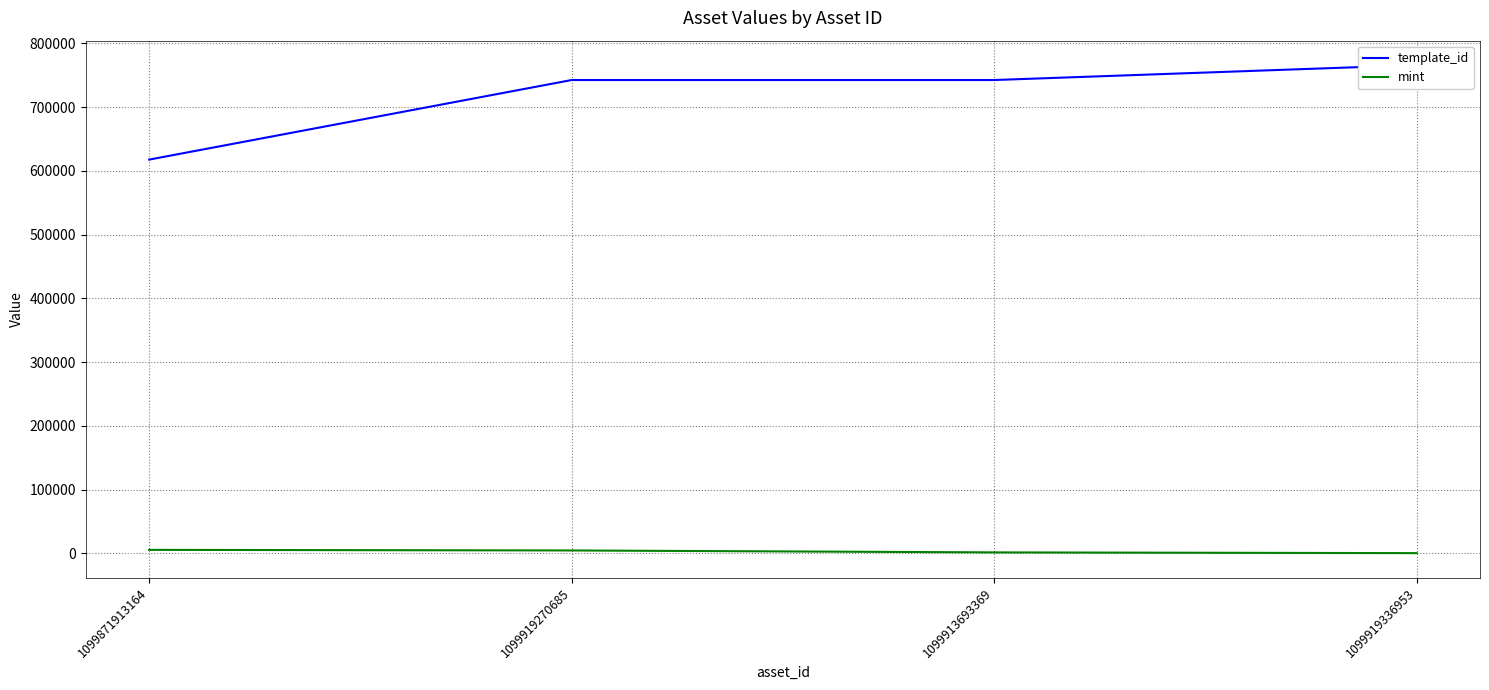

Rank the categories by template_id value from highest to lowest.

1099919336953, 1099913693369, 1099919270685, 1099871913164